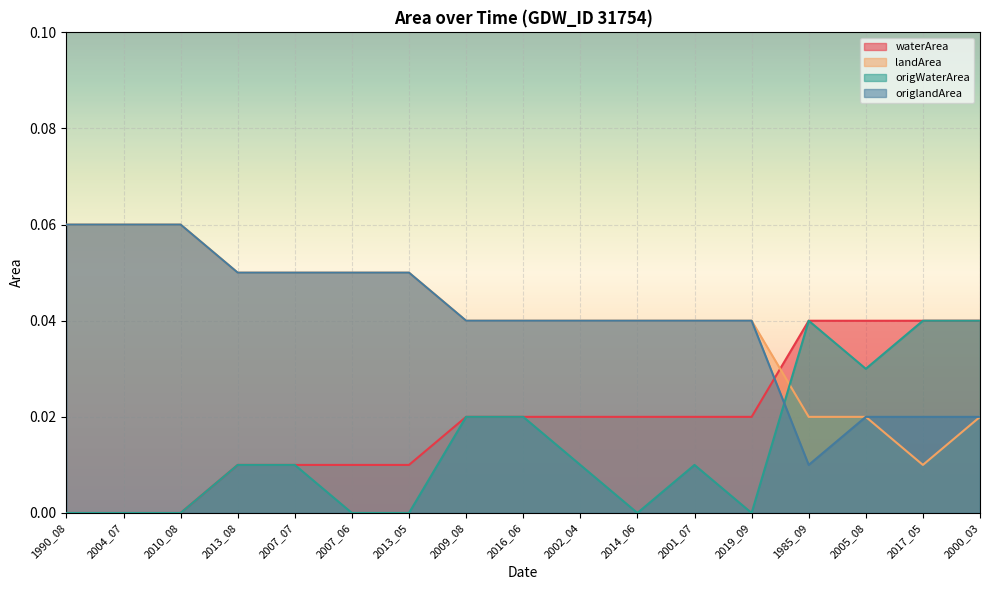

What is the difference between the highest and lowest values at 2010_08?

0.1